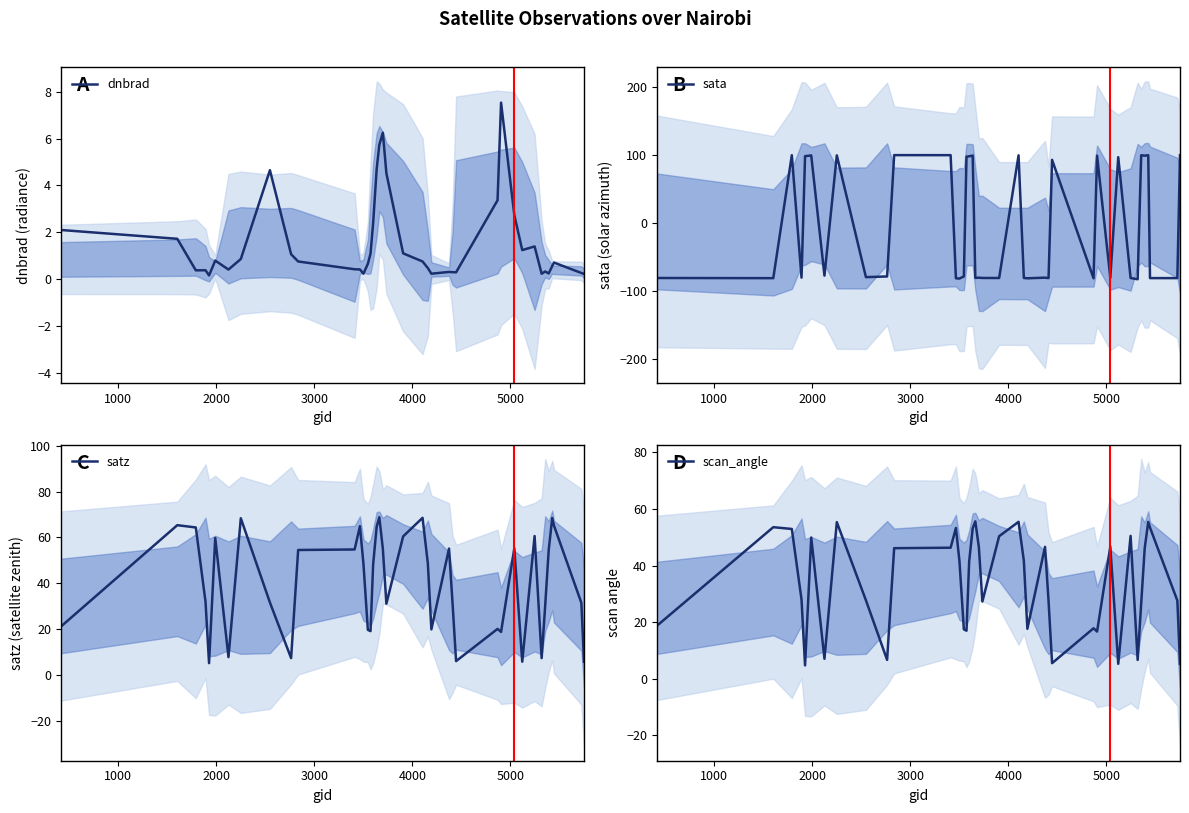

Does the chart display data point markers on the line(s)?

No